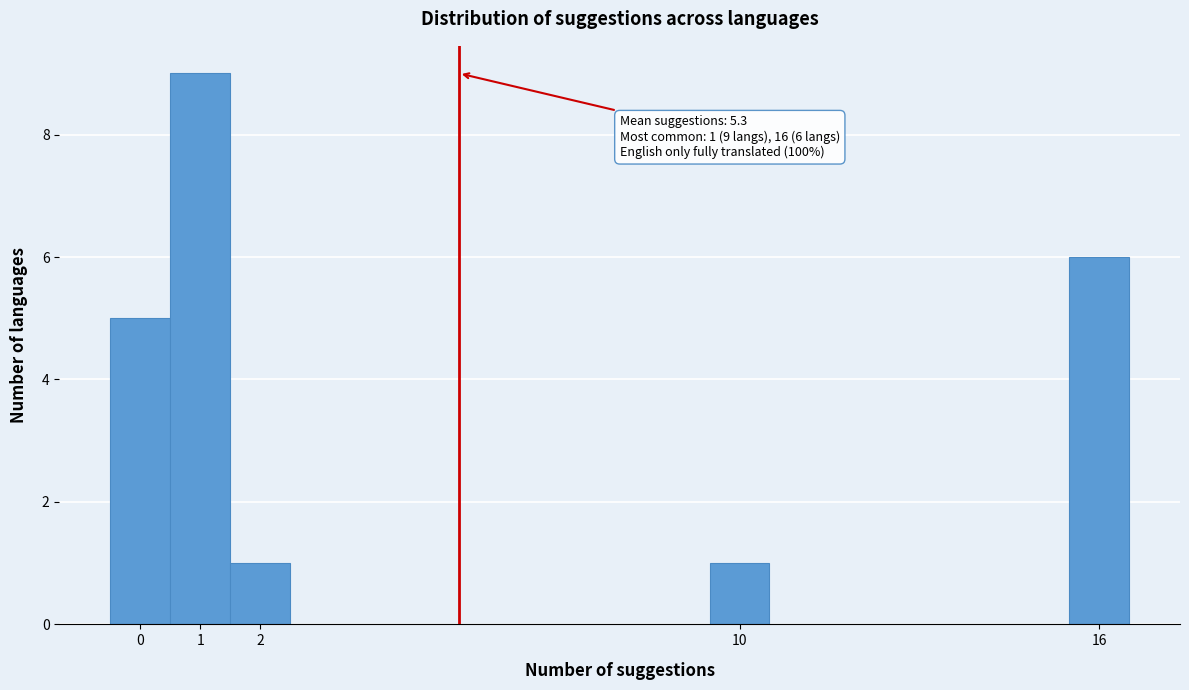

Over which range of the x-axis is the bar tallest?

0.5 to 1.5